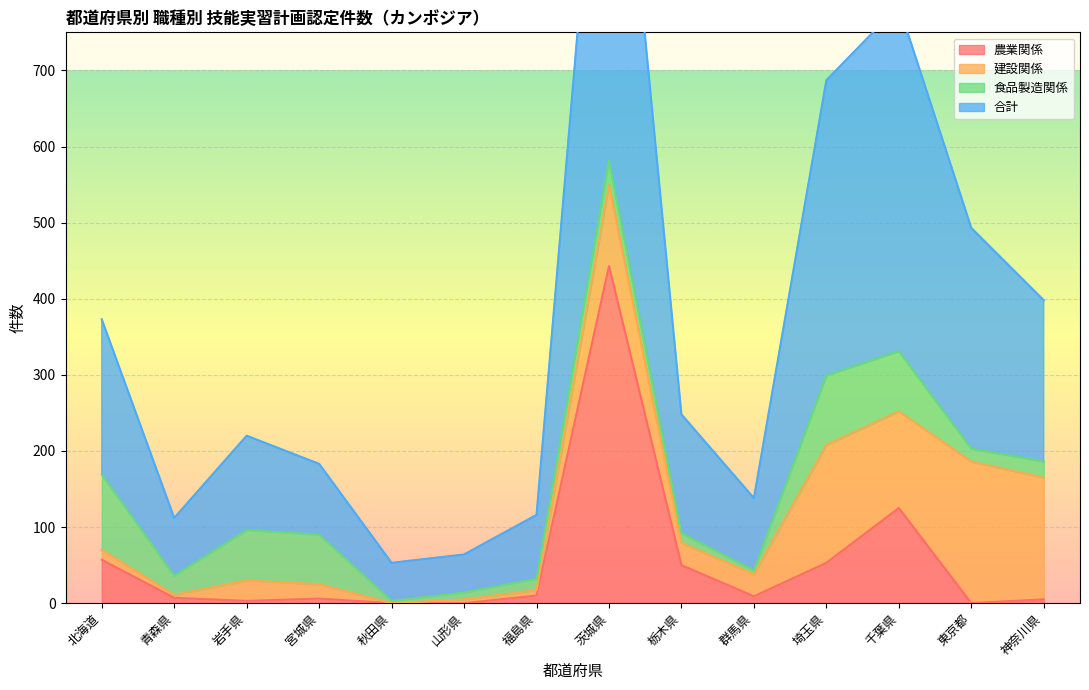

True or false: 合計 and 農業関係 intersect in this chart.

False